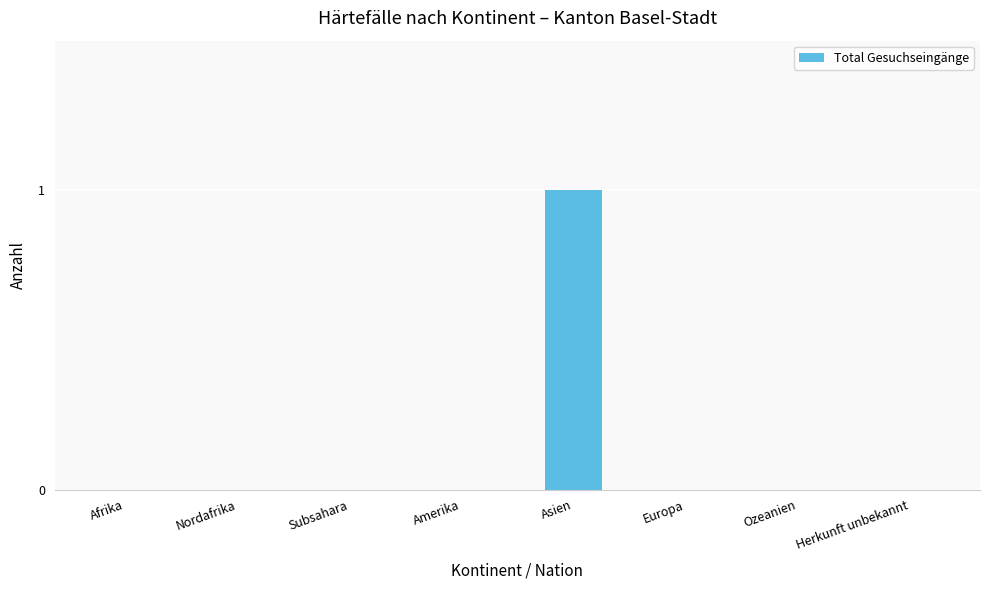

Is it true that the value at Afrika is 0?

True